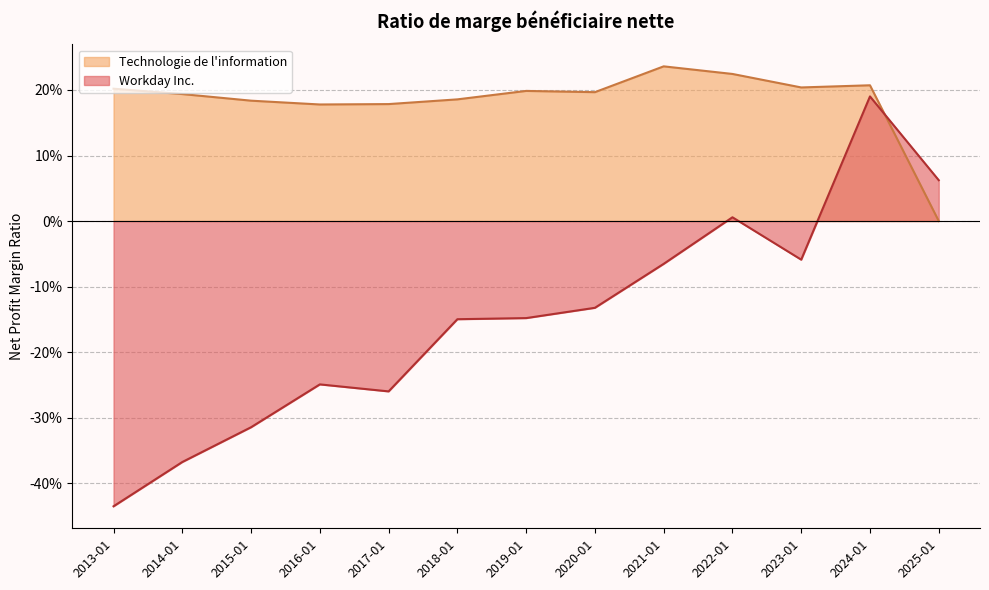

True or false: Workday Inc. and Technologie de l information cross at least once.

True